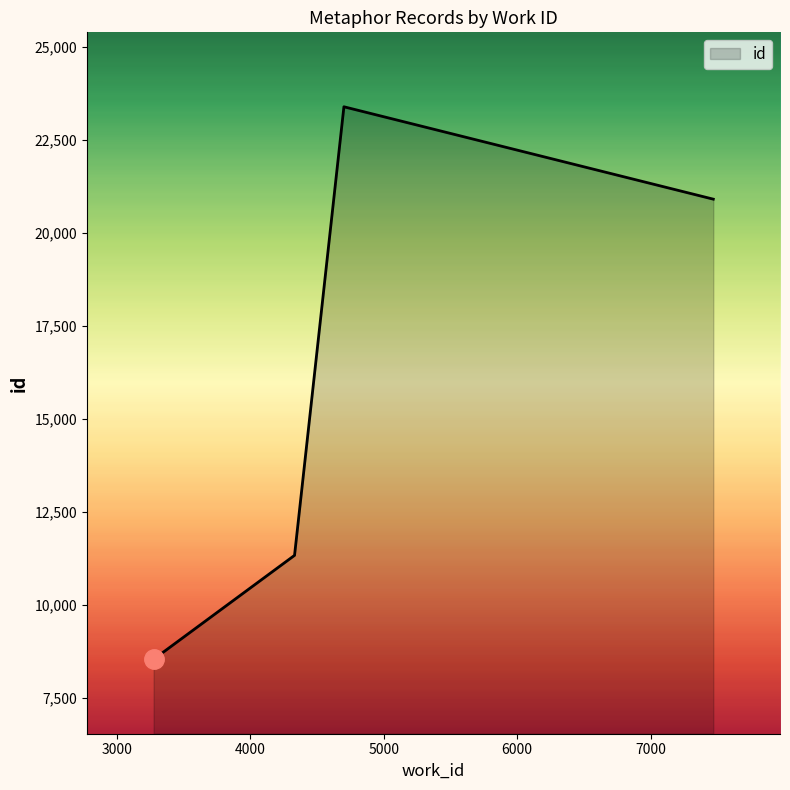

What is the greatest value displayed?

23381